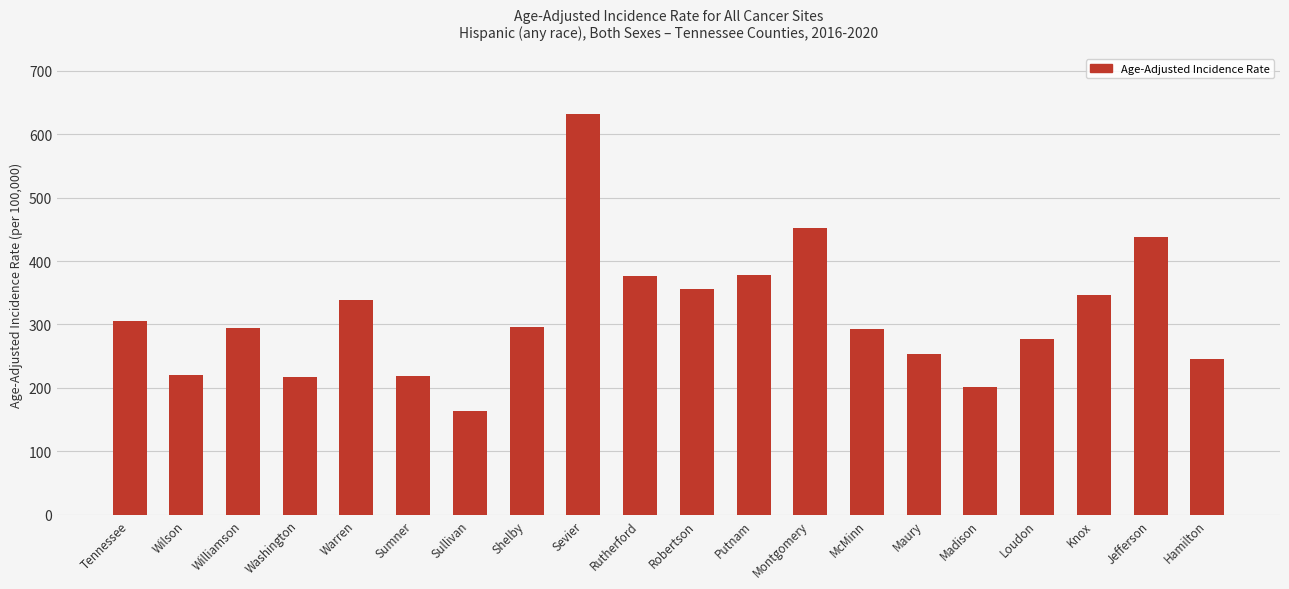

What is the ratio of the value at Shelby to the value at Tennessee?

1.0